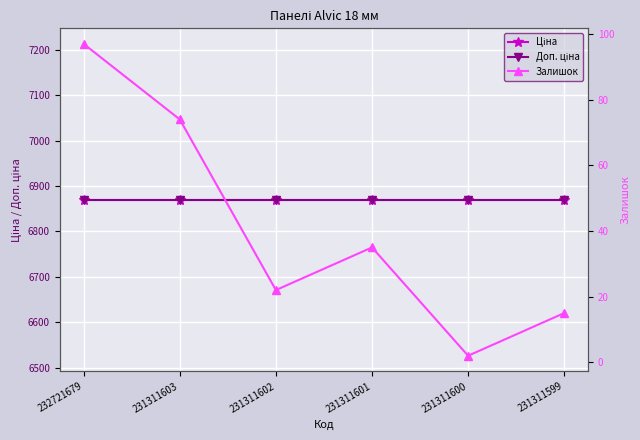

Reading right to left, list all the values displayed in this chart.

Ціна: 6869.4	6869.4	6869.4	6869.4	6869.4	6869.4
Доп. ціна: 6869.4	6869.4	6869.4	6869.4	6869.4	6869.4
Залишок: 15.0	2.0	35.0	22.0	74.0	97.0